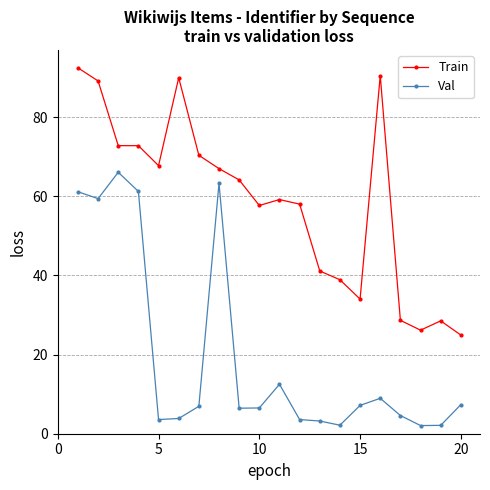

How many lines are shown in the chart?

2